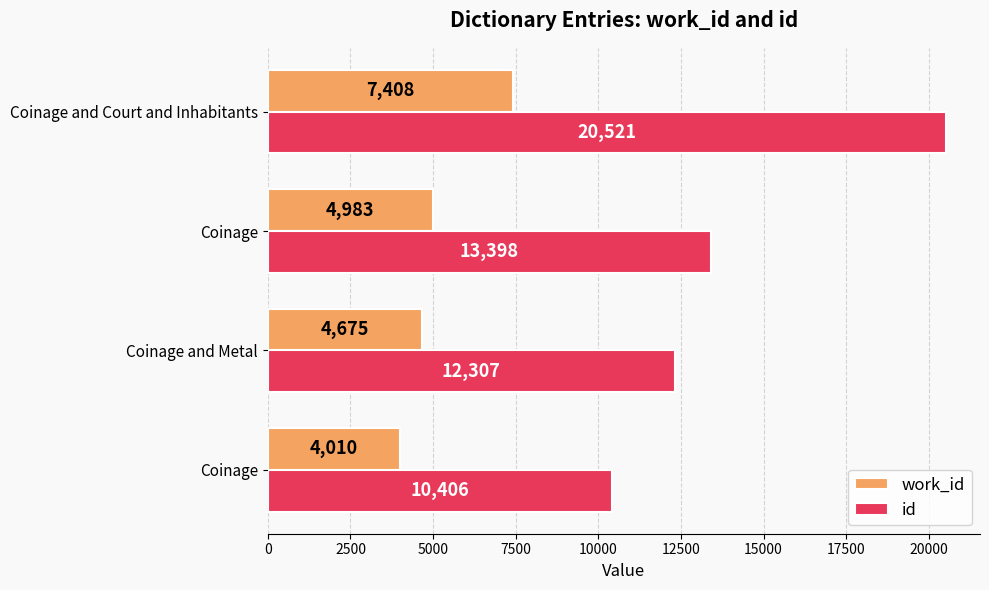

Reading left to right, list all the values displayed in this chart.

work_id: 4010	4675	4983	7408
id: 10406	12307	13398	20521